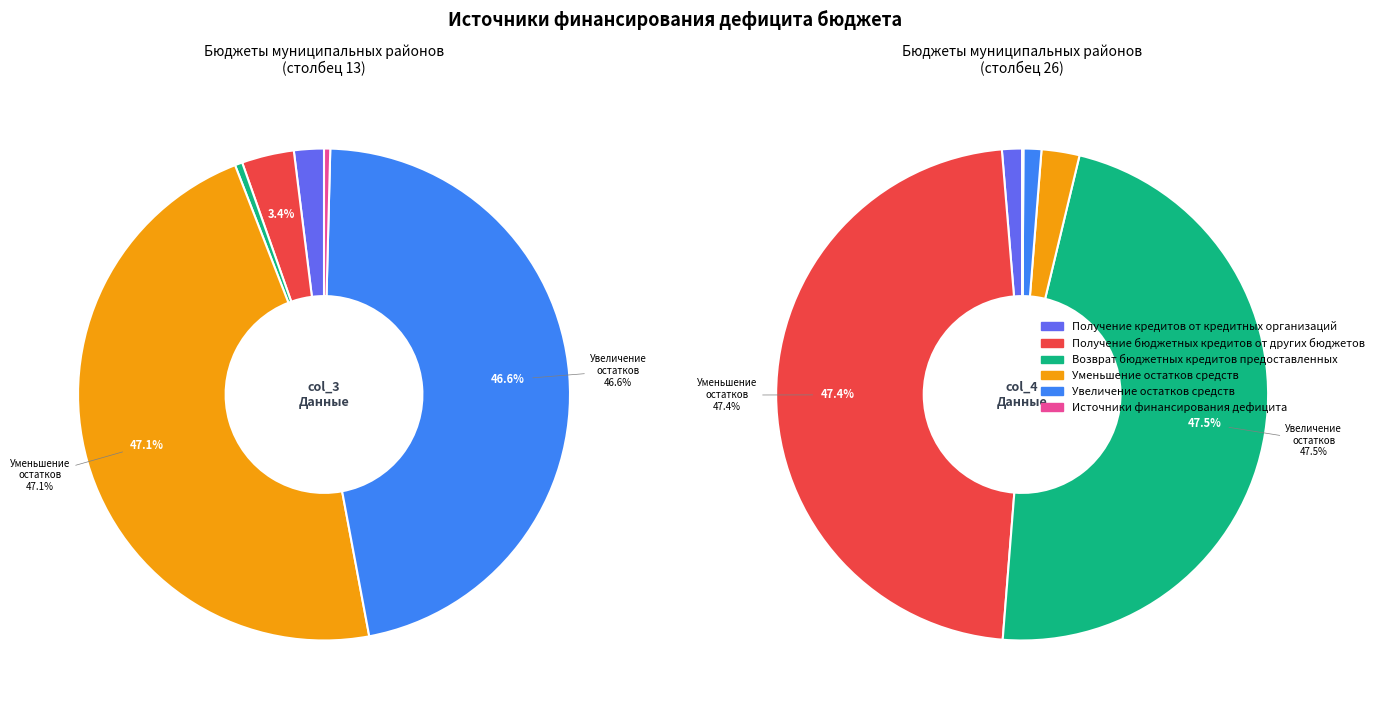

Which category has the biggest portion of the pie?

Уменьшение остатков средств